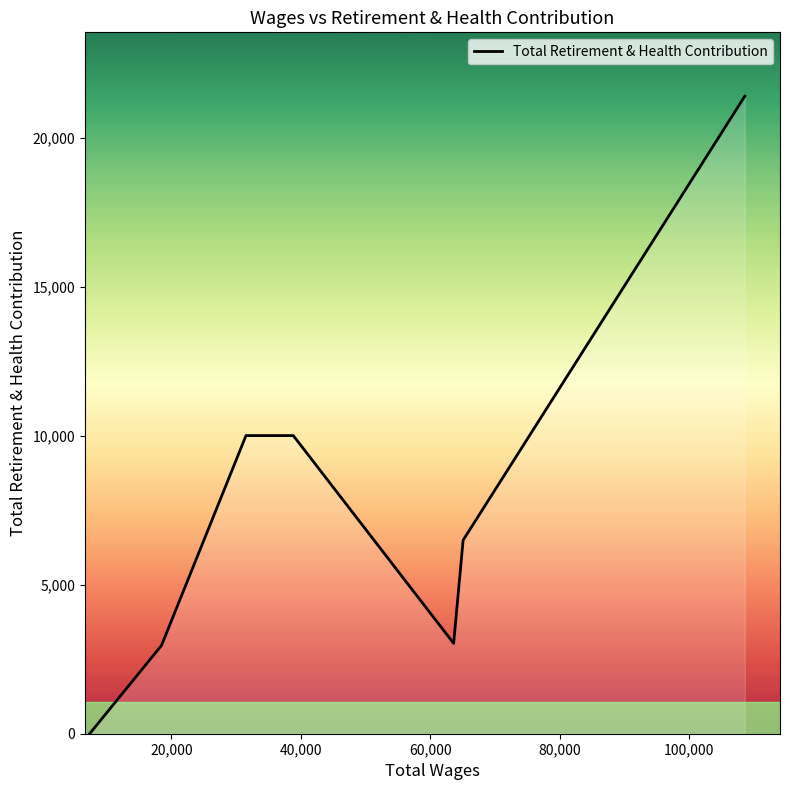

How many positive values are there?

6